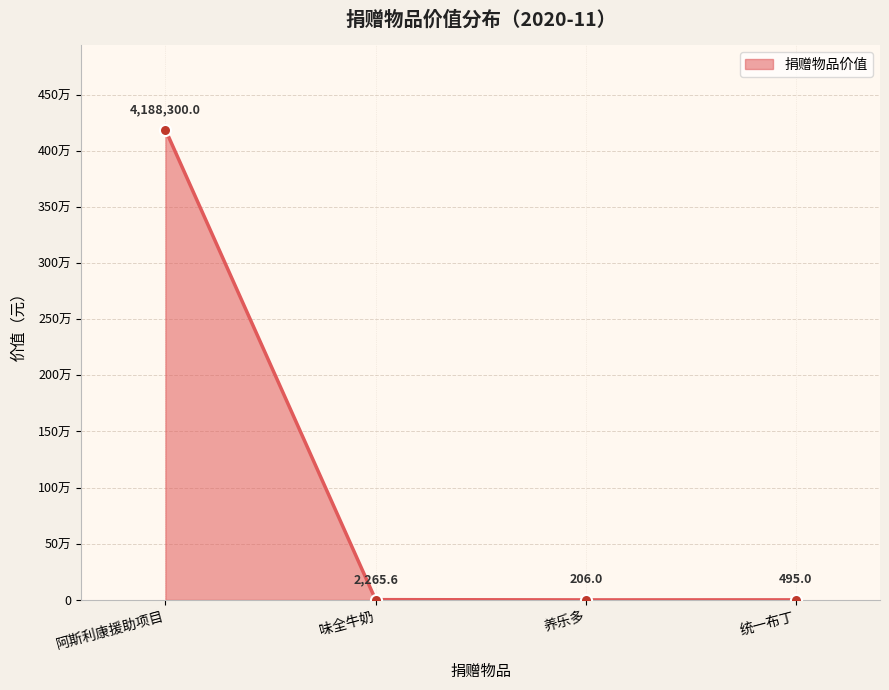

What is the minimum value shown in the chart?

206.0